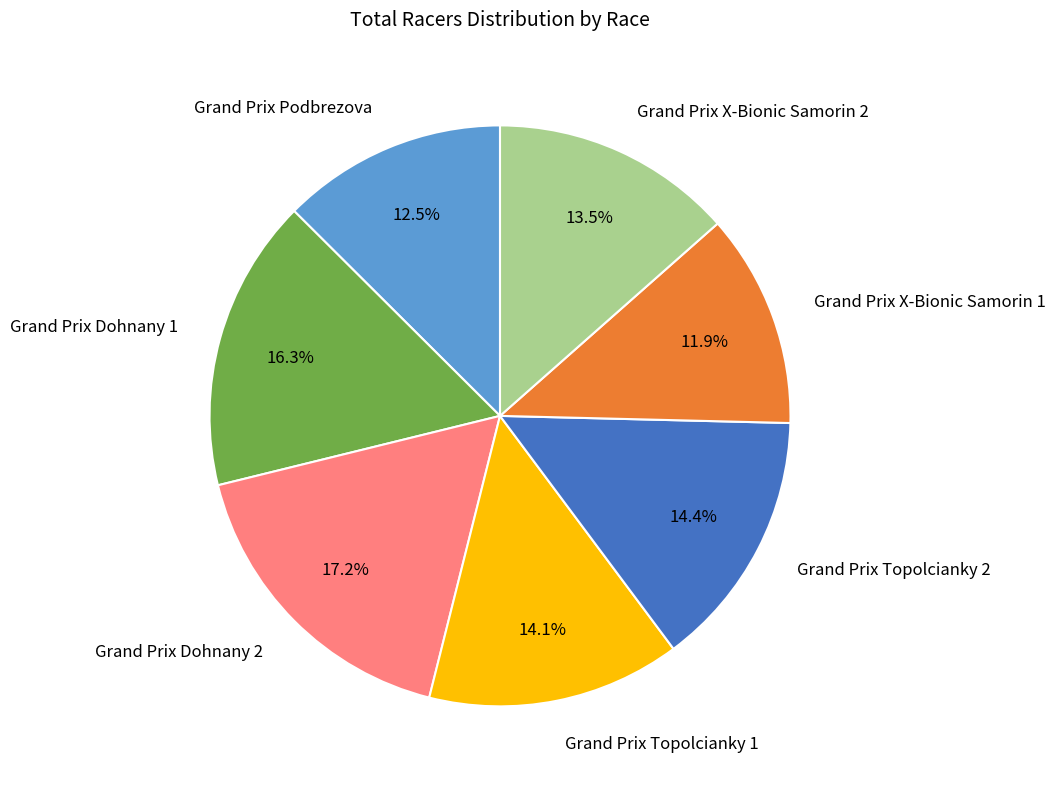

Which has a higher value, Grand Prix Topolcianky 2 or Grand Prix Podbrezova?

Grand Prix Topolcianky 2